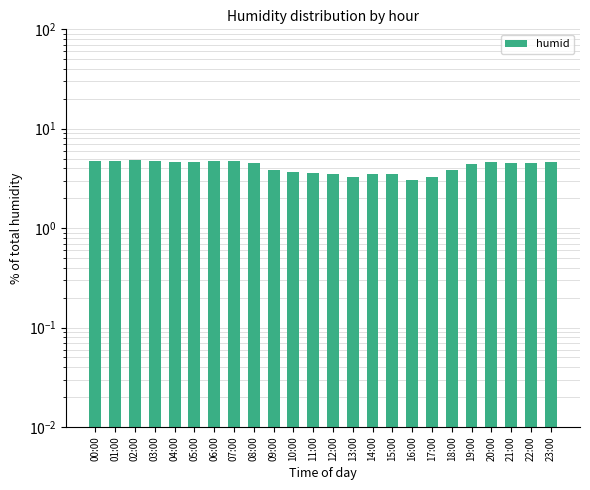

What is the value of the 15th bar from the left?

3.5